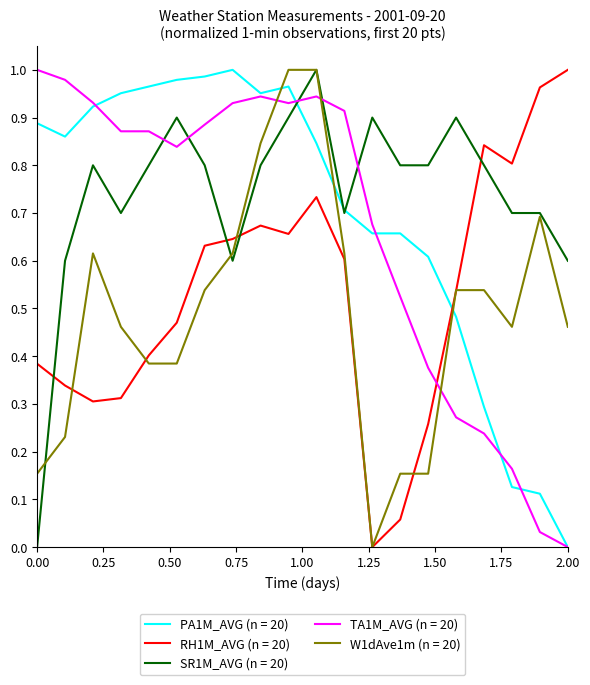

Which series has the largest total across all categories?

SR1M_AVG (n = 20)